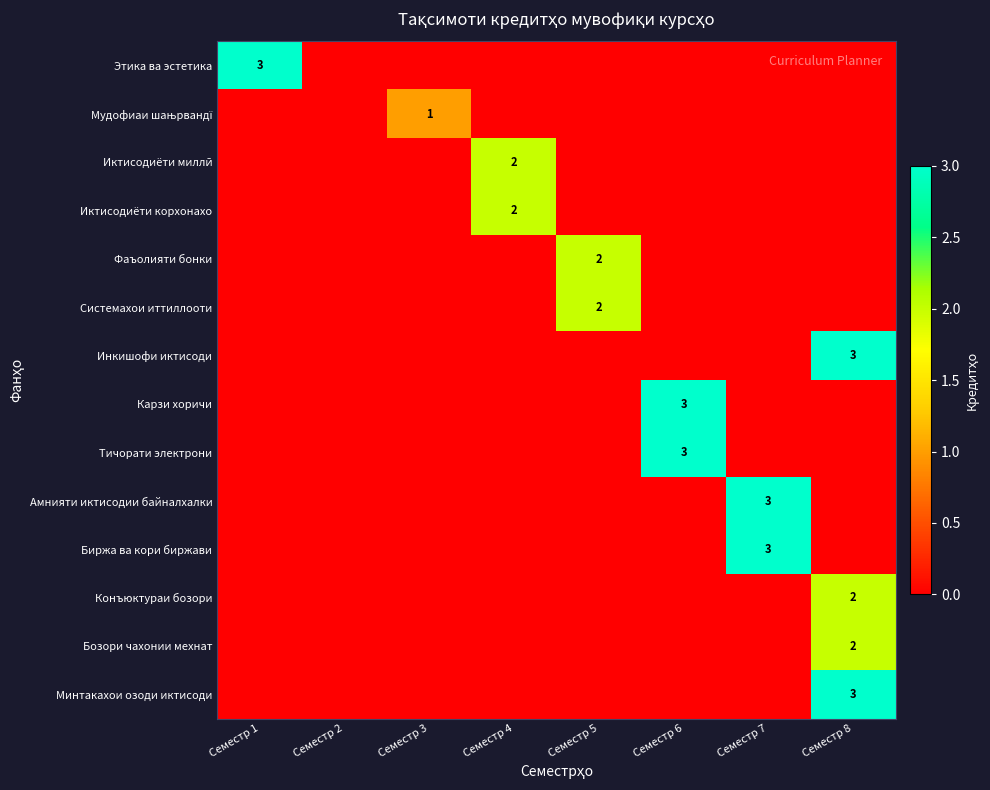

True or false: Бозори чахонии мехнат has a value of 2 at Семестр 8.

True